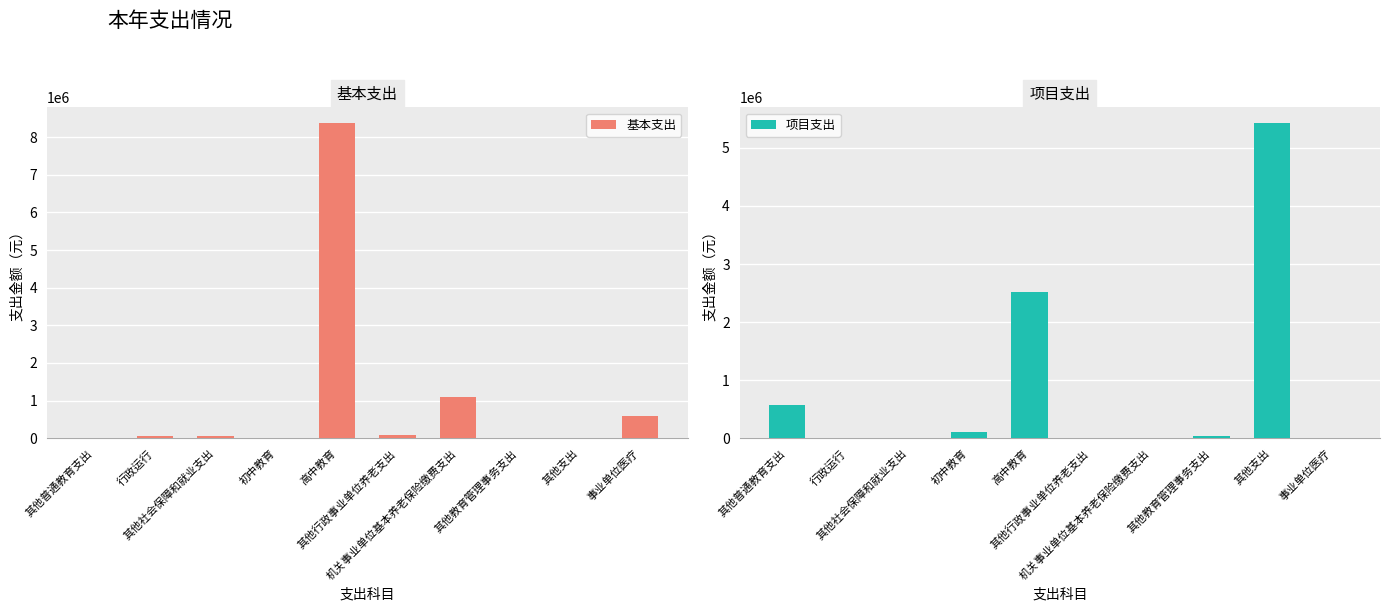

What value does the 项目支出 series have at 其他普通教育支出?

563742.6